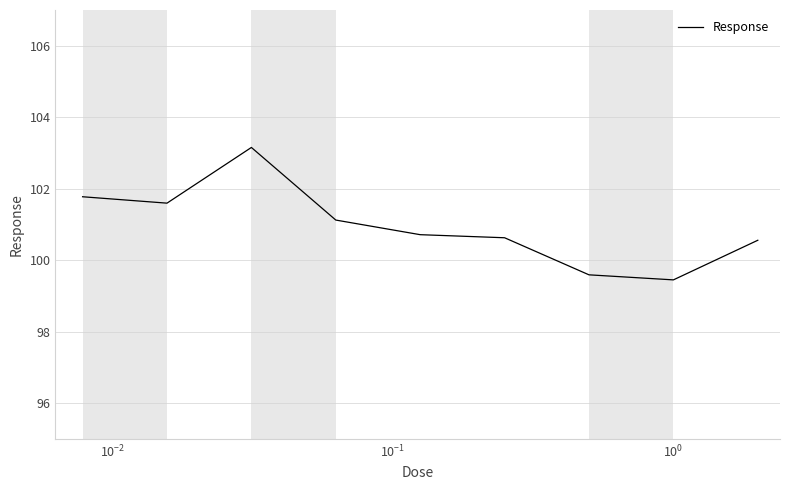

Reading left to right, extract all data points from this chart.

101.8	101.6	103.2	101.1	100.7	100.6	99.6	99.5	100.6